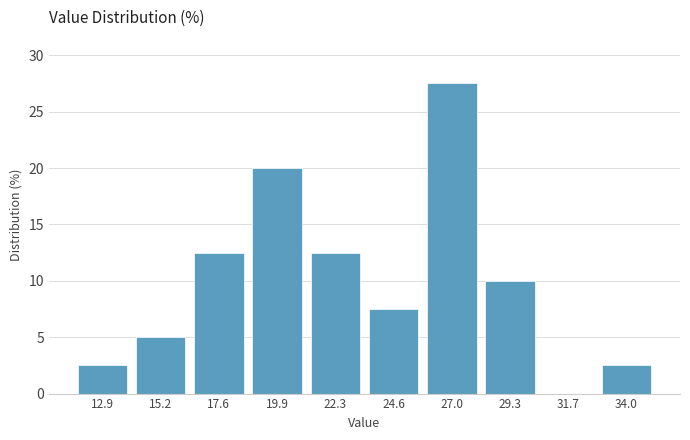

Reading left to right, list every bar in this chart as the range it spans on the x-axis followed by its height. Neither the bar edges nor the heights are printed on the chart, so give them approximately, as read against the axes.

11.5 to 14.0: 2.5
14.0 to 16.5: 5.0
16.5 to 19.0: 12.5
19.0 to 21.0: 20.0
21.0 to 23.5: 12.5
23.5 to 26.0: 7.5
26.0 to 28.0: 27.5
28.0 to 30.5: 10.0
30.5 to 33.0: 0
33.0 to 35.0: 2.5